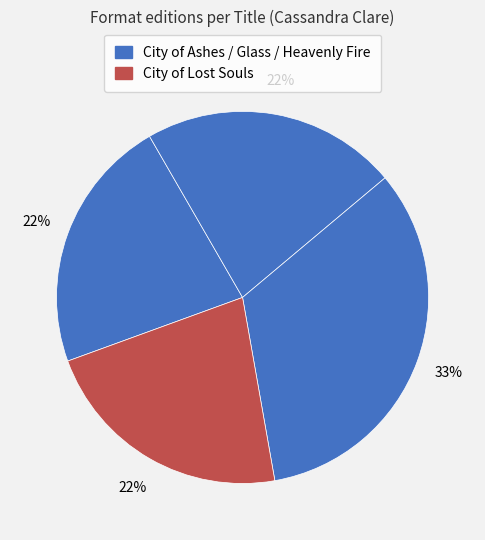

To the nearest percent, what is the average slice percentage?

25%